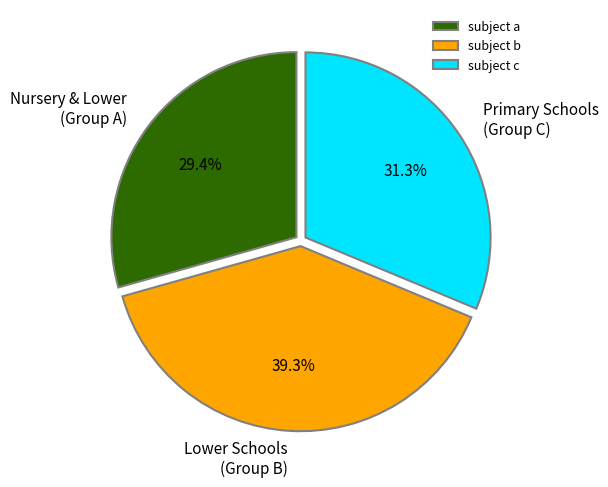

What percentage is NOT represented by Nursery & Lower (Group A)?

70.6%